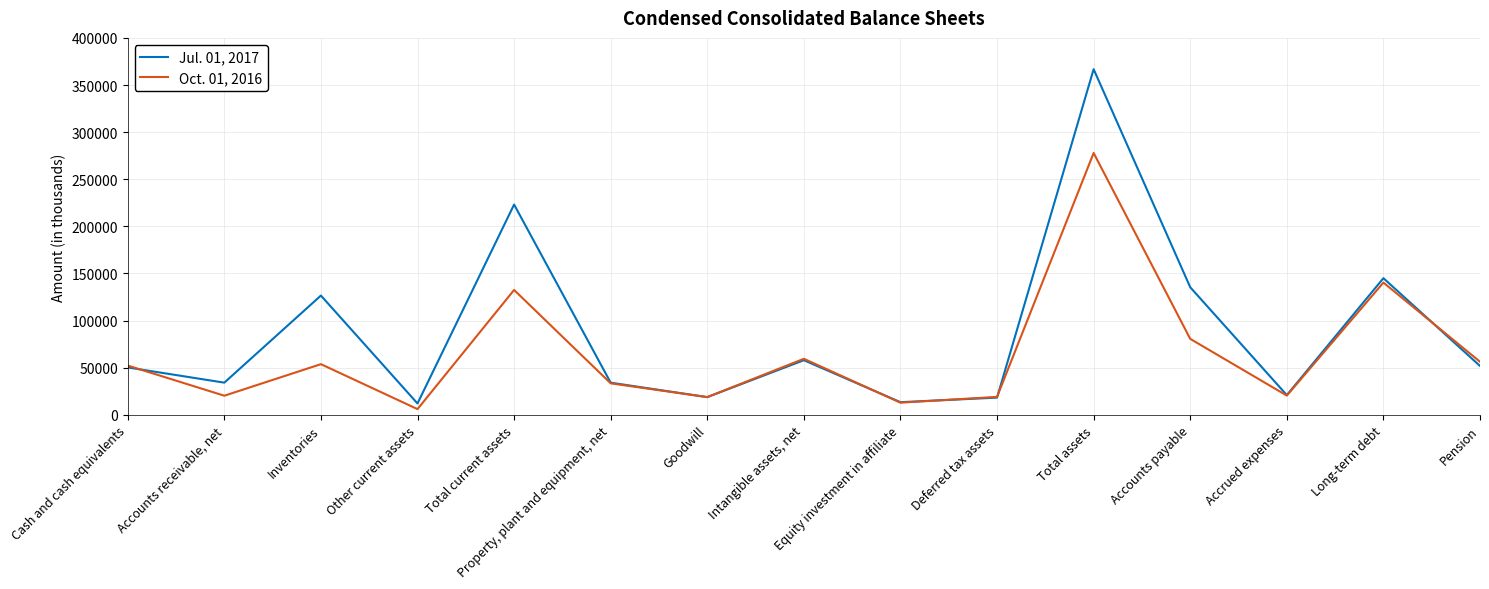

True or false: Jul. 01, 2017 has a value of 85964 at Cash and cash equivalents.

False